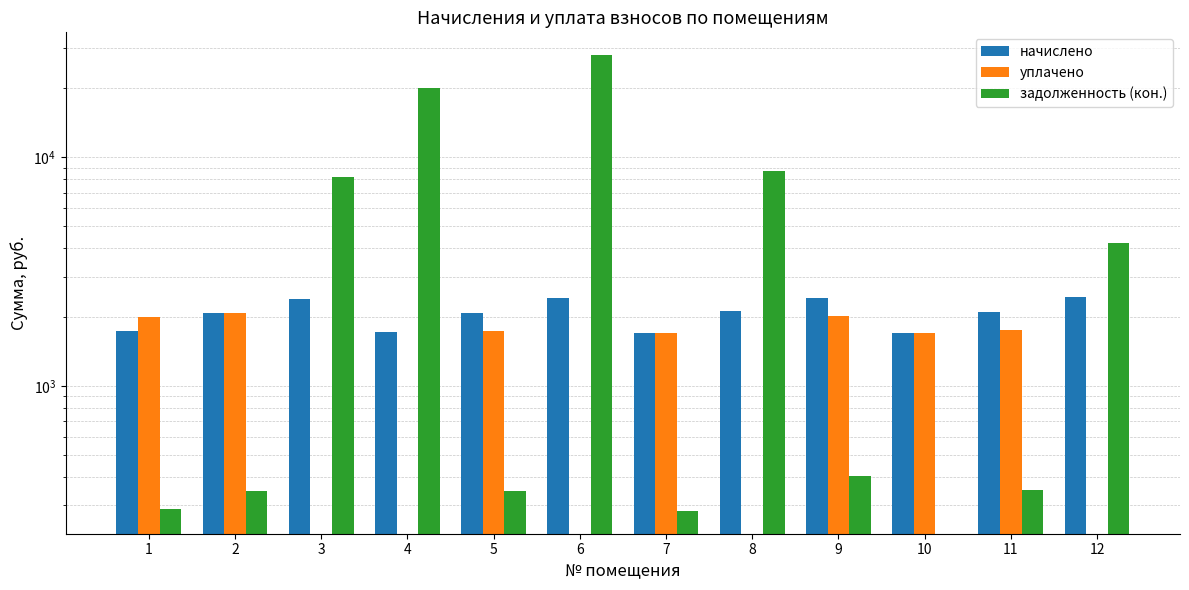

What is the total value across all series at 7?

3687.1